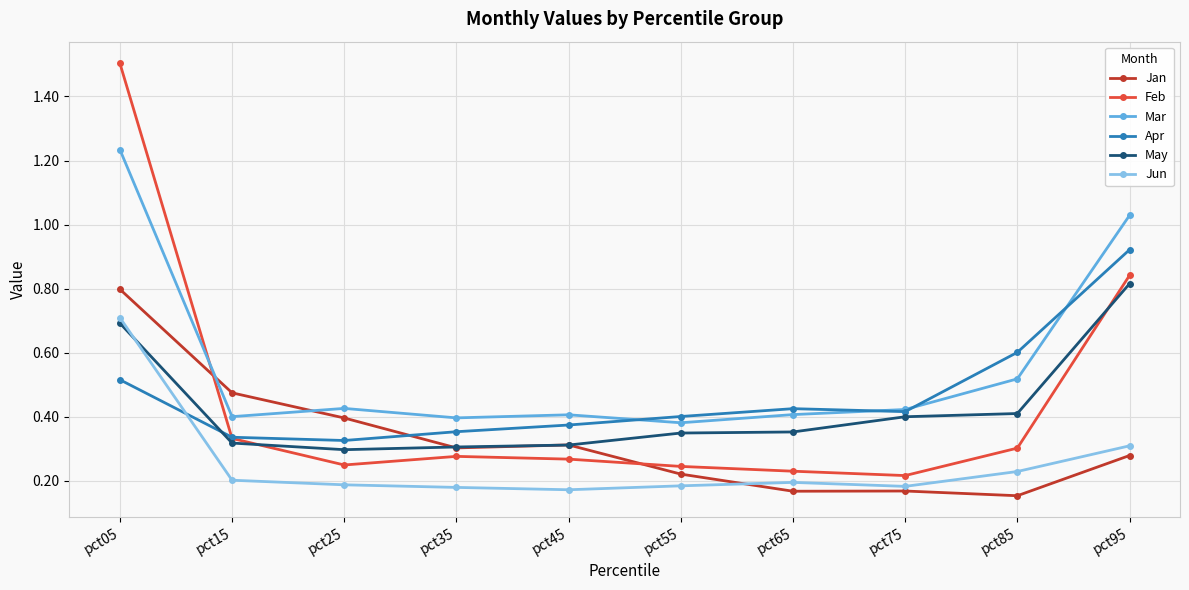

The Feb series shows 0.3 at pct45. True or false?

True